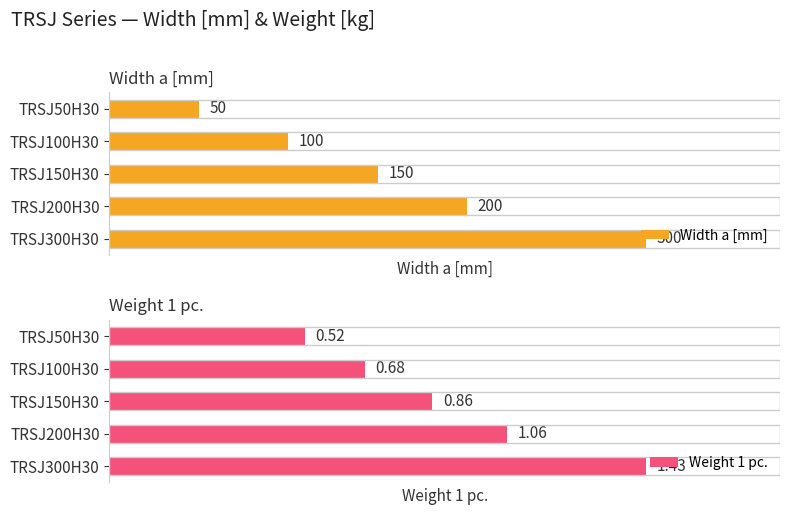

What is the minimum value for Width a [mm]?

50.0